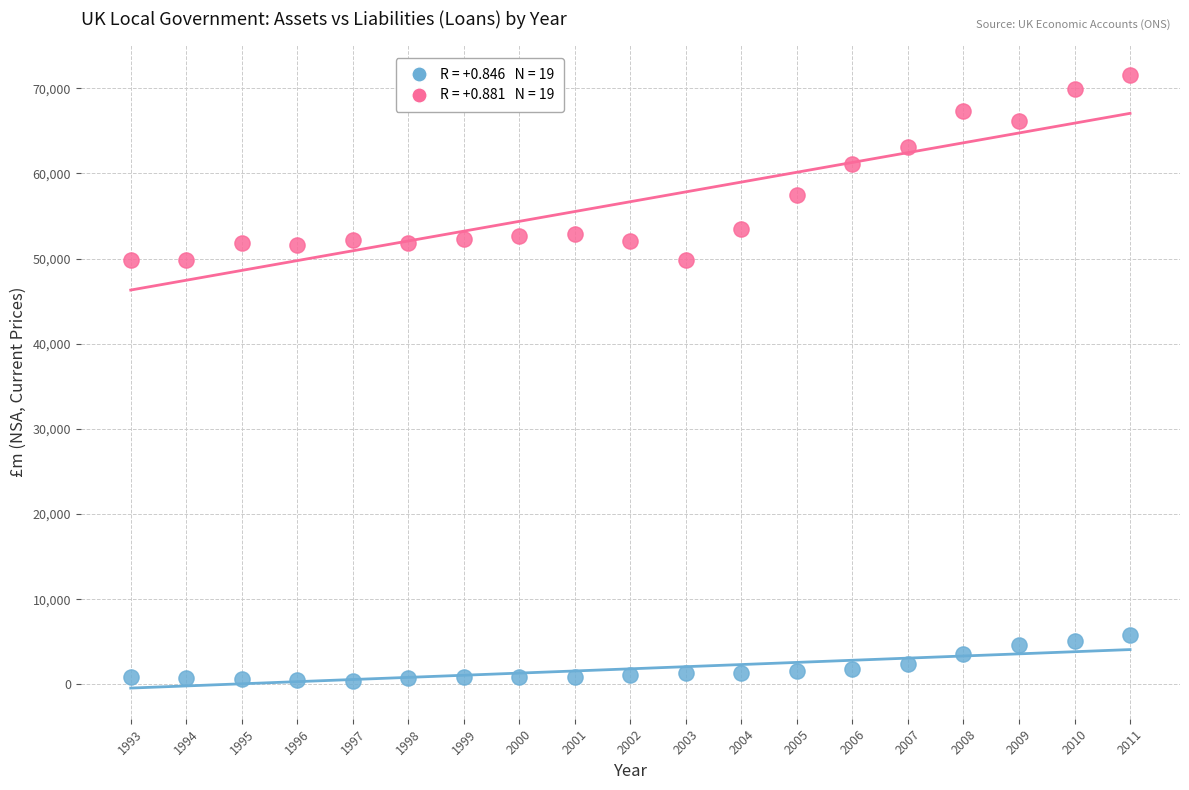

Across all data points, what is the range of X values (max minus min)?

18